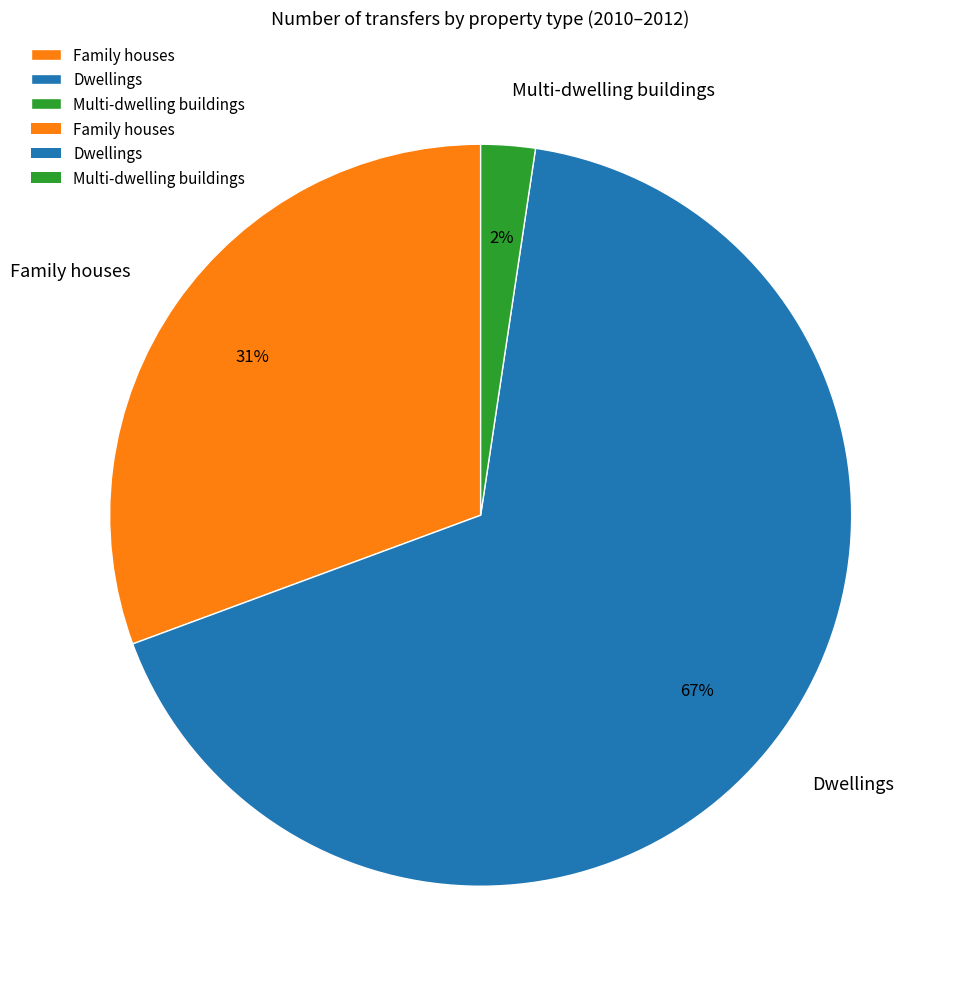

Which slice is the smallest?

Multi-dwelling buildings